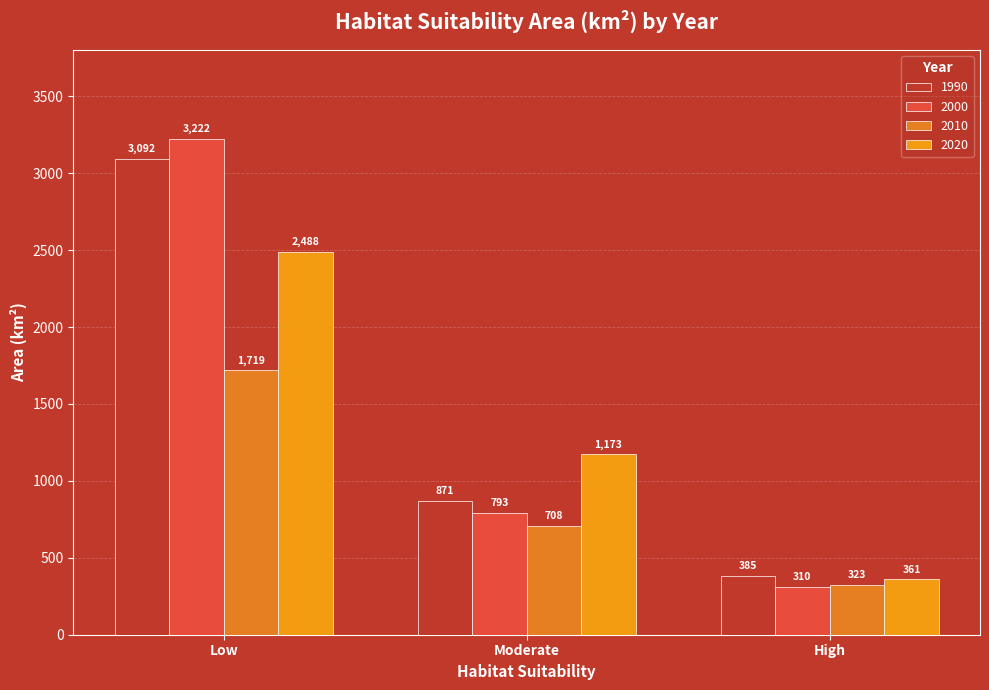

At which label does 2000 reach its minimum?

High